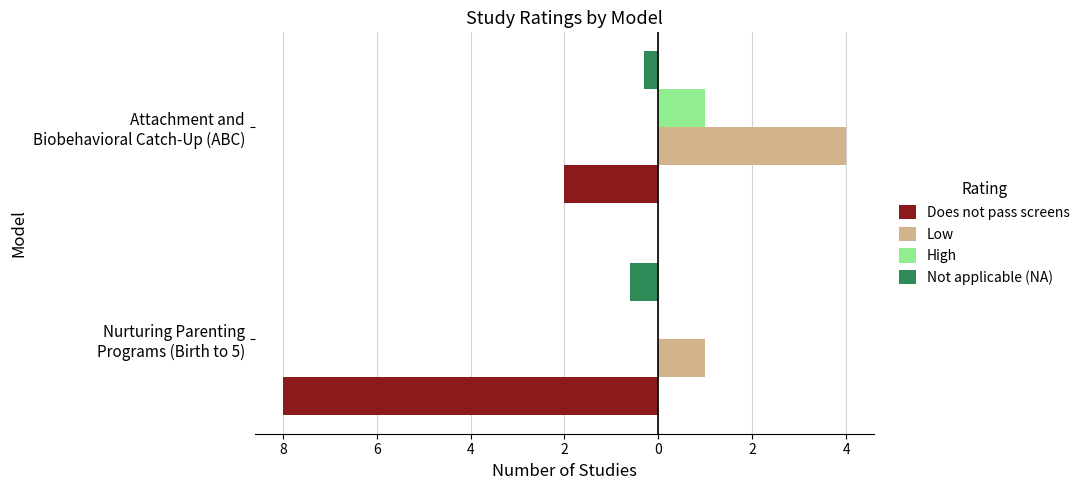

Reading left to right, transcribe all the data shown in this chart.

Does not pass screens: -8.0	-2.0
Low: 1.0	4.0
High: 0.0	1.0
Not applicable (NA): -0.6	-0.3